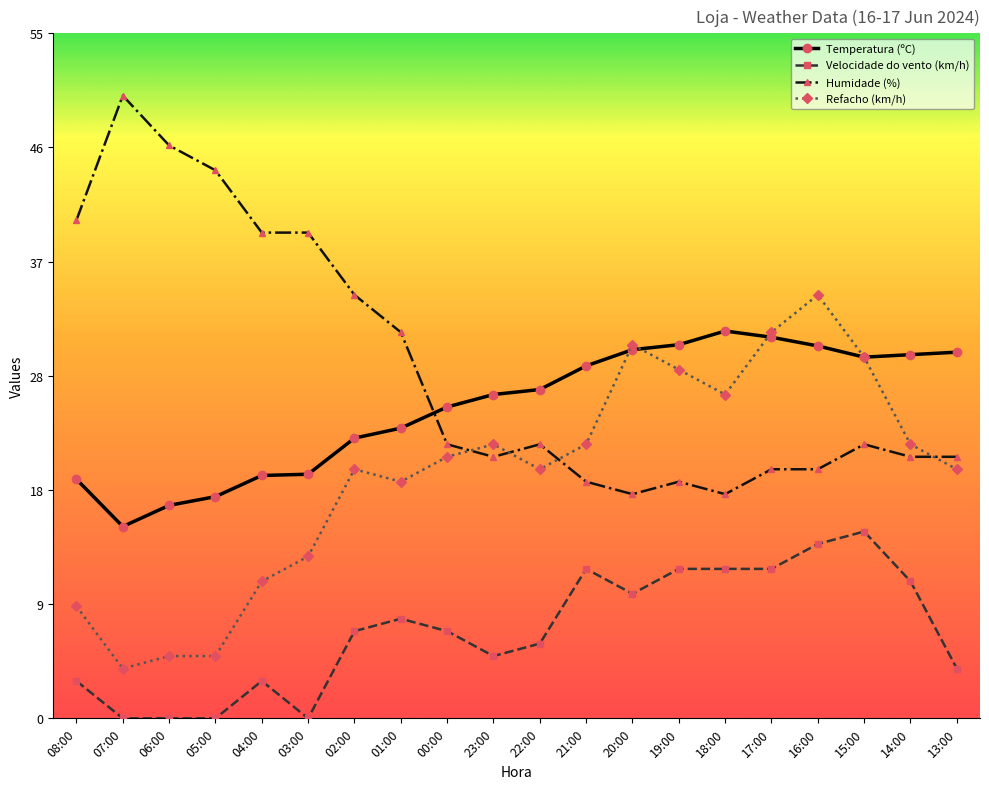

The Refacho (km/h) series shows 19.0 at 01:00. True or false?

True